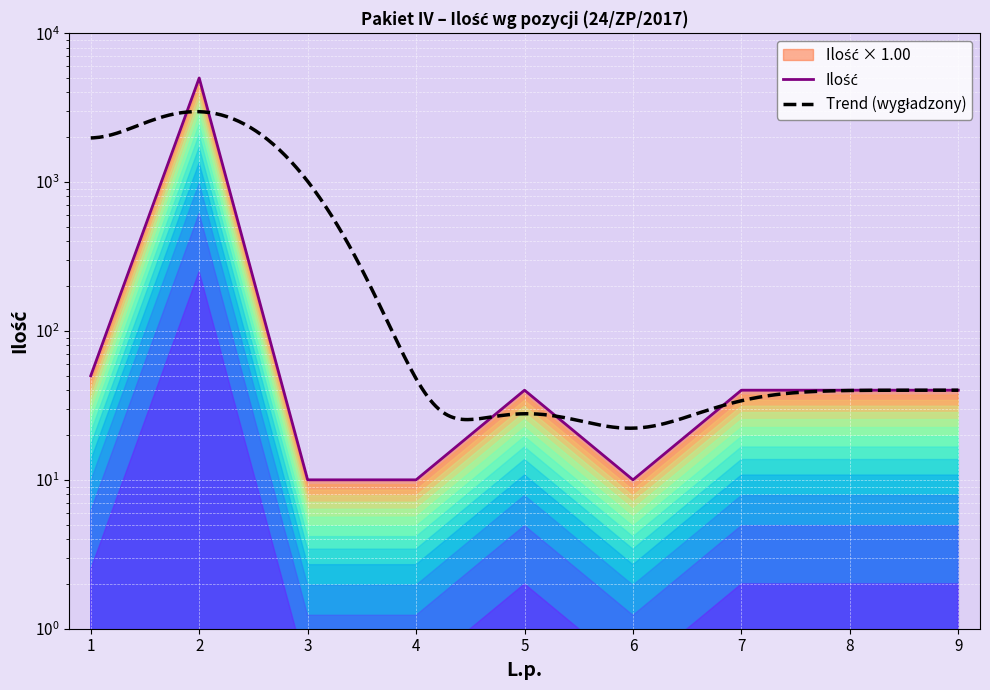

What is the maximum value shown in the chart?

5000